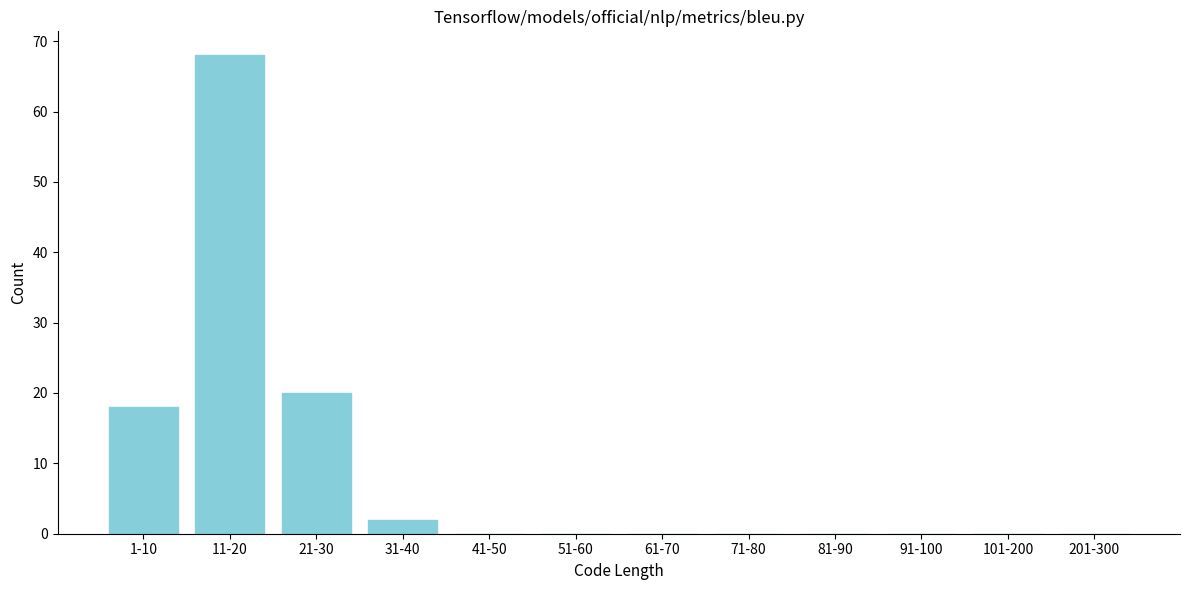

Reading right to left, what are all the values shown in this chart?

201-300=0	101-200=0	91-100=0	81-90=0	71-80=0	61-70=0	51-60=0	41-50=0	31-40=2	21-30=20	11-20=68	1-10=18